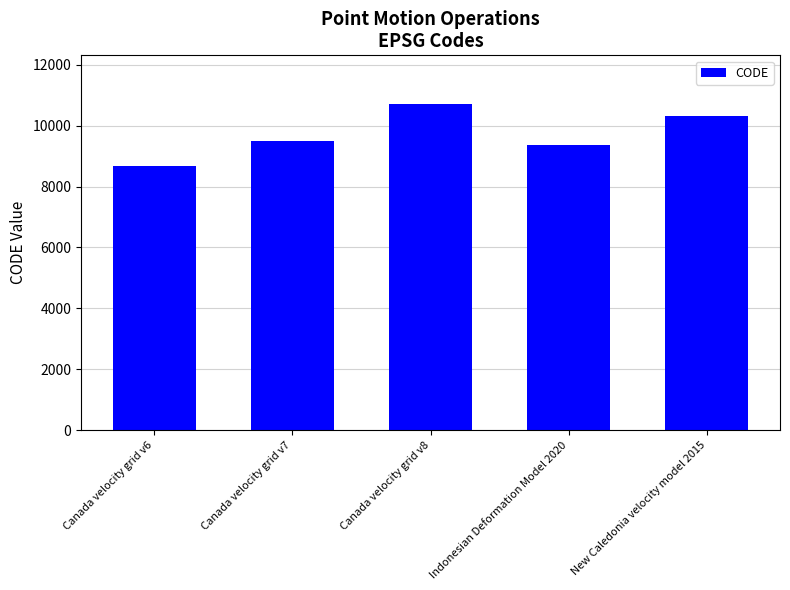

What is the maximum value shown in the chart?

10707